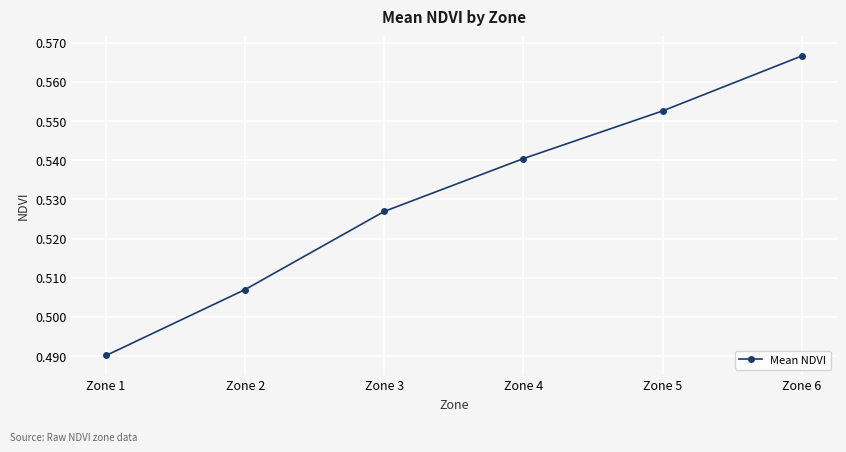

Rank the categories by value from lowest to highest.

Zone 1, Zone 2, Zone 3, Zone 4, Zone 5, Zone 6